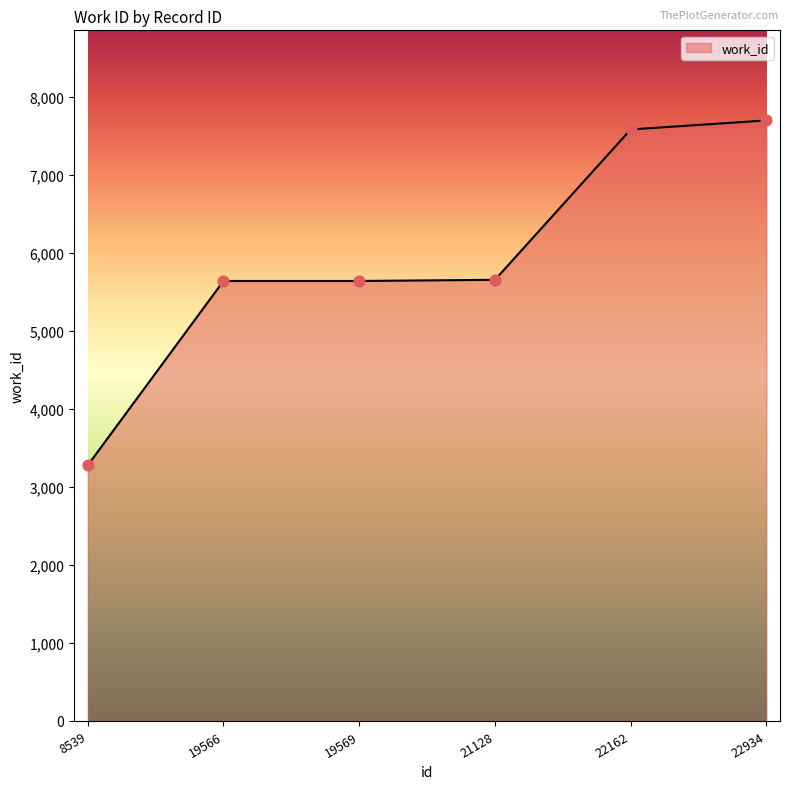

Between 22162 and 19566, which is larger?

22162